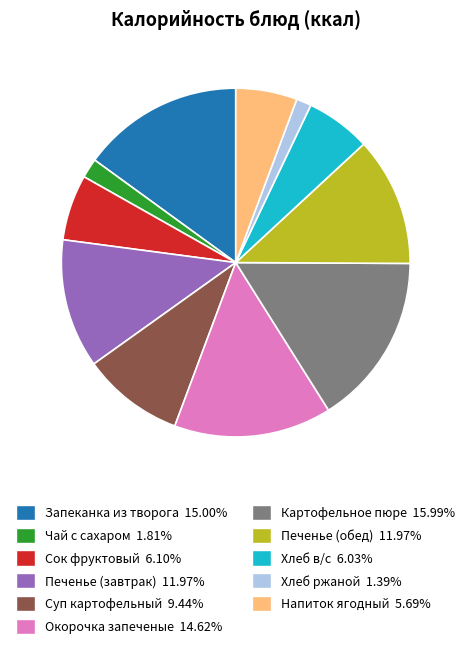

Does Хлеб ржаной 1.39% represent more than half of the total?

No